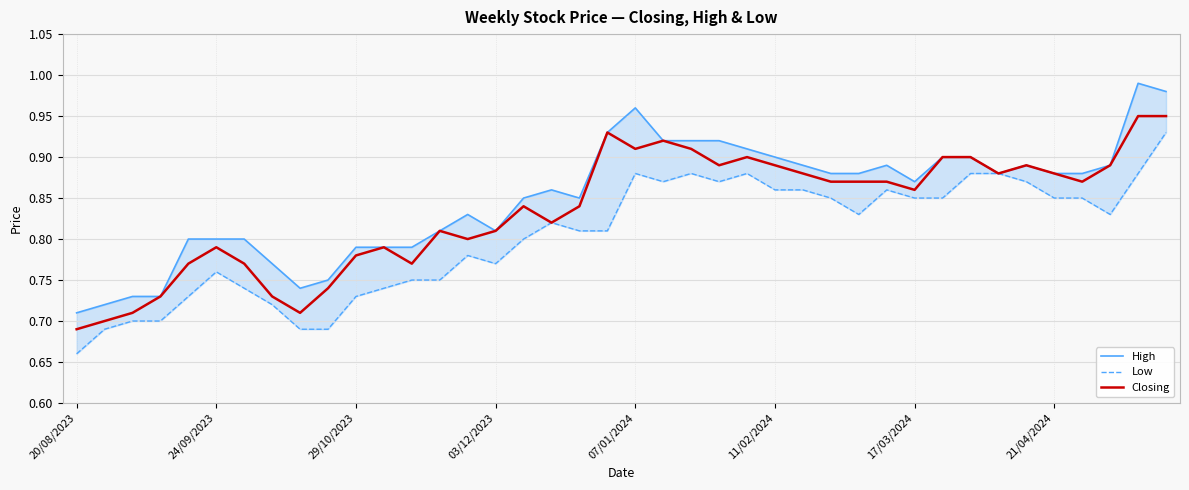

What is the difference between the maximum and minimum values in the High series?

0.3